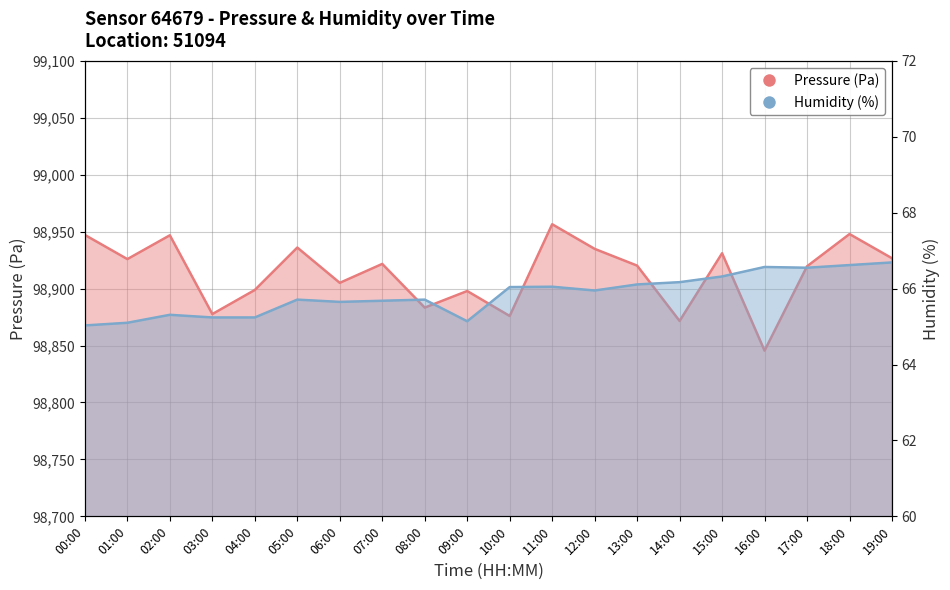

What is the difference between the highest and lowest values at 04:00?

98833.6